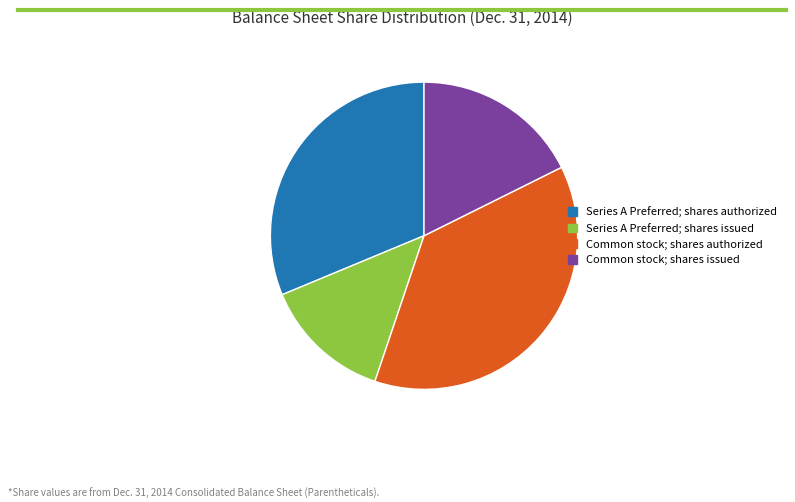

Do Series A Preferred; shares authorized and Series A Preferred; shares issued together represent more than half of the pie?

No